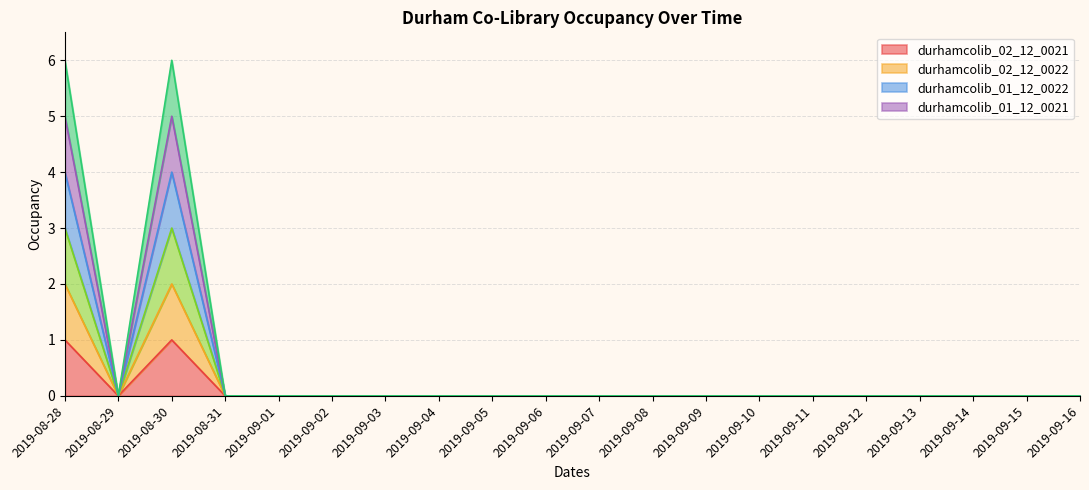

Does the chart display data point markers on the line(s)?

No